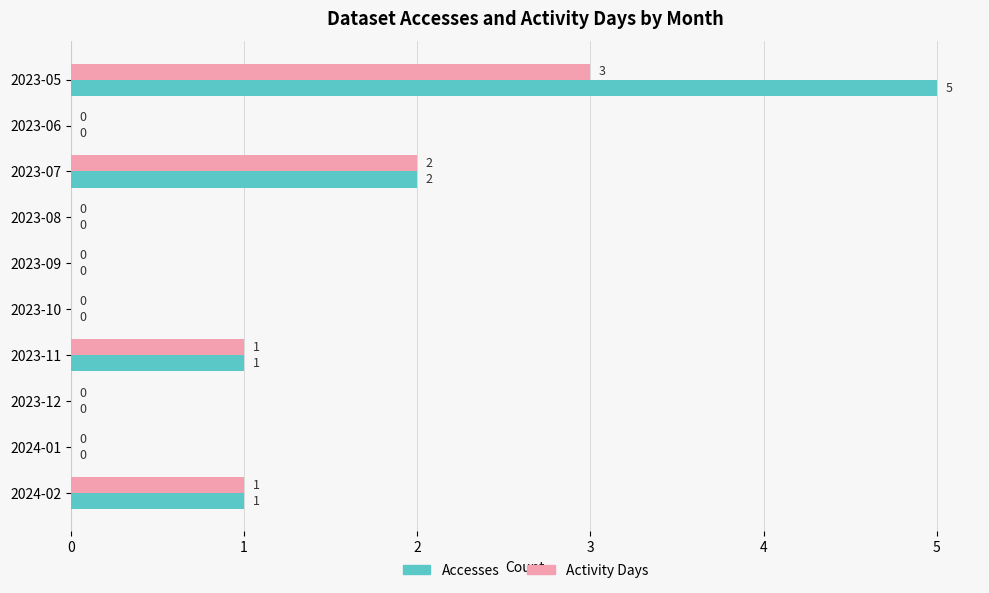

The Accesses series shows 1 at 2023-07. True or false?

False